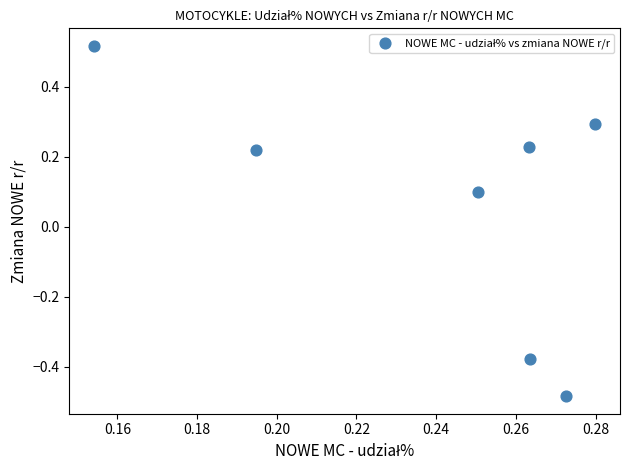

What is the range of Y values (max minus min)?

1.0